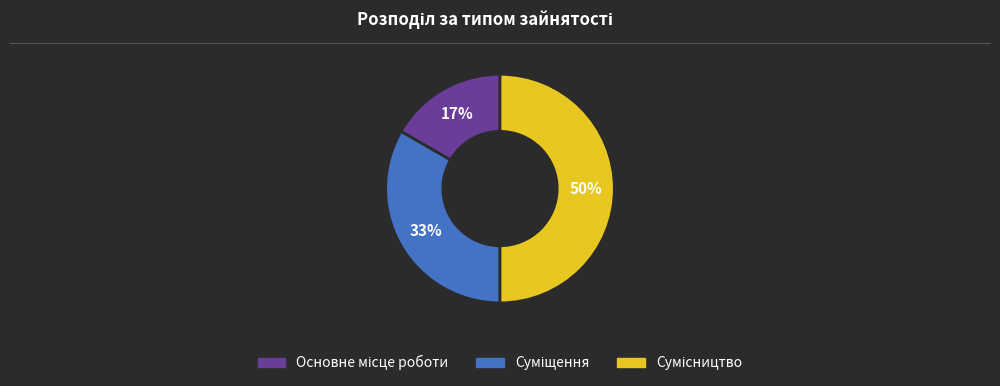

To the nearest percent, what is the average slice percentage?

33%